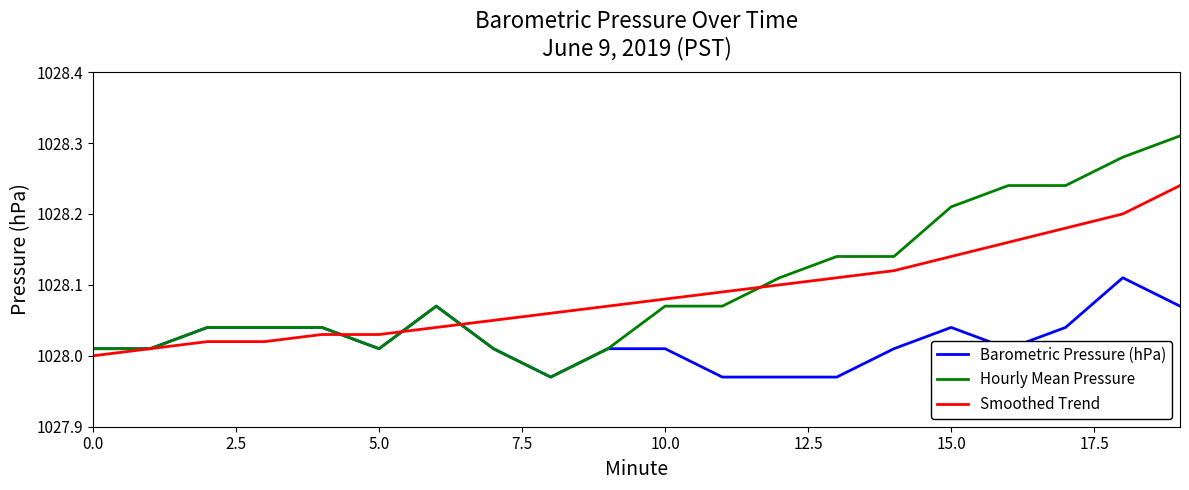

List the series in order of their peak value, lowest first.

Barometric Pressure (hPa), Smoothed Trend, Hourly Mean Pressure